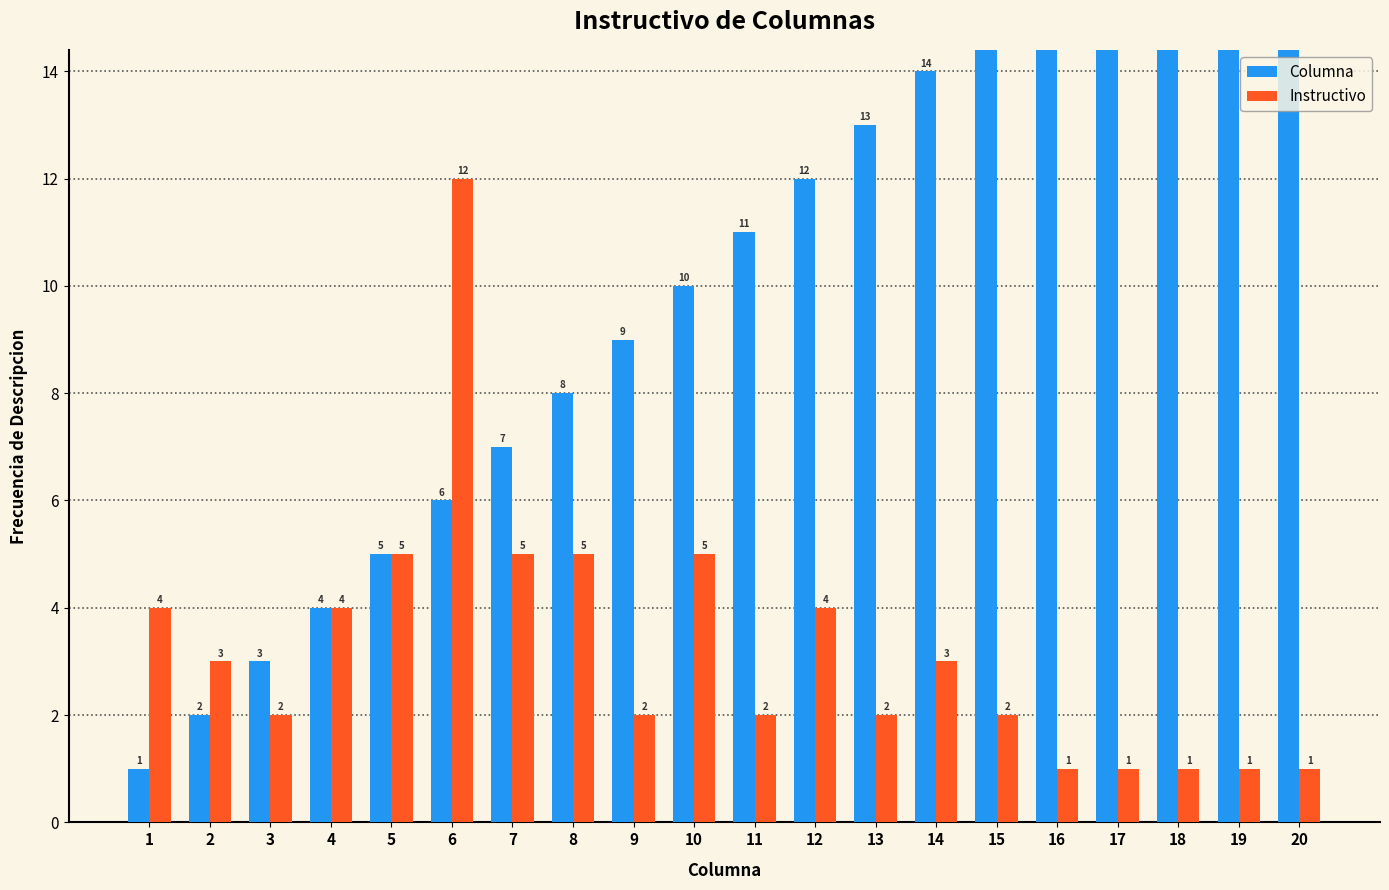

Reading left to right, extract all data points from this chart.

Columna: 1=1	2=2	3=3	4=4	5=5	6=6	7=7	8=8	9=9	10=10	11=11	12=12	13=13	14=14	15=15	16=16	17=17	18=18	19=19	20=20
Instructivo: 1=4	2=3	3=2	4=4	5=5	6=12	7=5	8=5	9=2	10=5	11=2	12=4	13=2	14=3	15=2	16=1	17=1	18=1	19=1	20=1